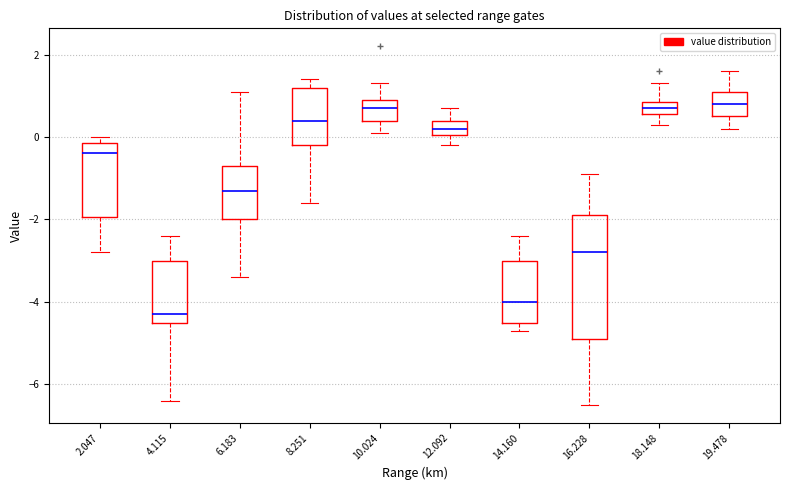

Reading left to right, read every box against the y-axis: the position of its median line, the range the box covers, and the ends of its whiskers. The values are not printed on the chart, so give them approximately, as read against the axis.

2.047: median -0.4, box -2.0 to -0.2, whiskers -2.8 to 0.0
4.115: median -4.2, box -4.4 to -3.0, whiskers -6.4 to -2.4
6.183: median -1.2, box -2.0 to -0.6, whiskers -3.4 to 1.2
8.251: median 0.4, box -0.2 to 1.2, whiskers -1.6 to 1.4
10.024: median 0.8, box 0.4 to 1.0, whiskers 0.2 to 1.4
12.092: median 0.2, box 0.0 to 0.4, whiskers -0.2 to 0.8
14.160: median -4.0, box -4.4 to -3.0, whiskers -4.6 to -2.4
16.228: median -2.8, box -4.8 to -1.8, whiskers -6.4 to -0.8
18.148: median 0.8 (inside the box), box 0.6 to 0.8, whiskers 0.4 to 1.4
19.478: median 0.8, box 0.6 to 1.2, whiskers 0.2 to 1.6